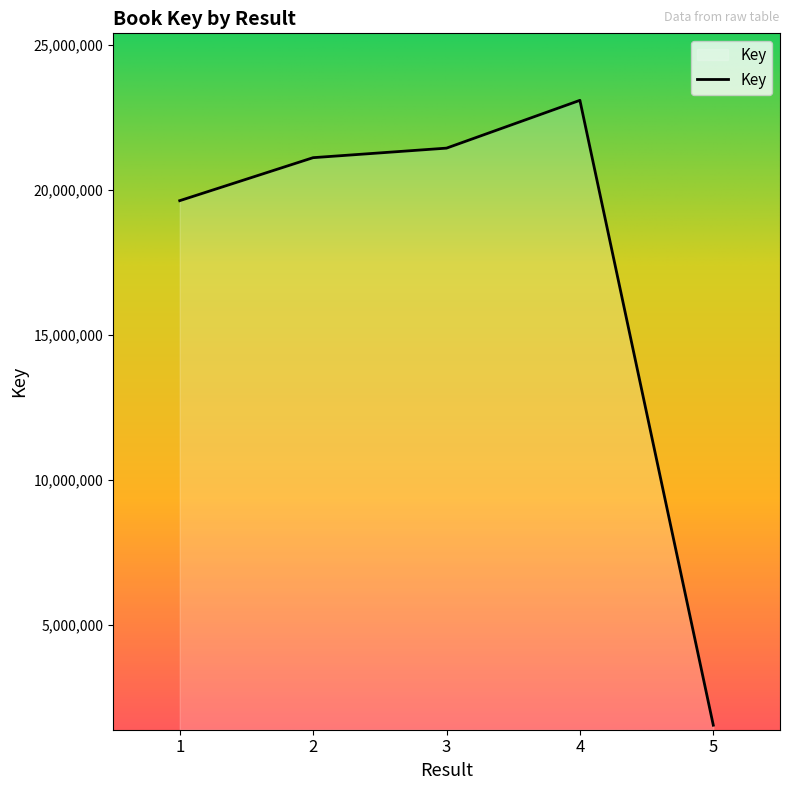

At which category does the data reach its first local peak?

4